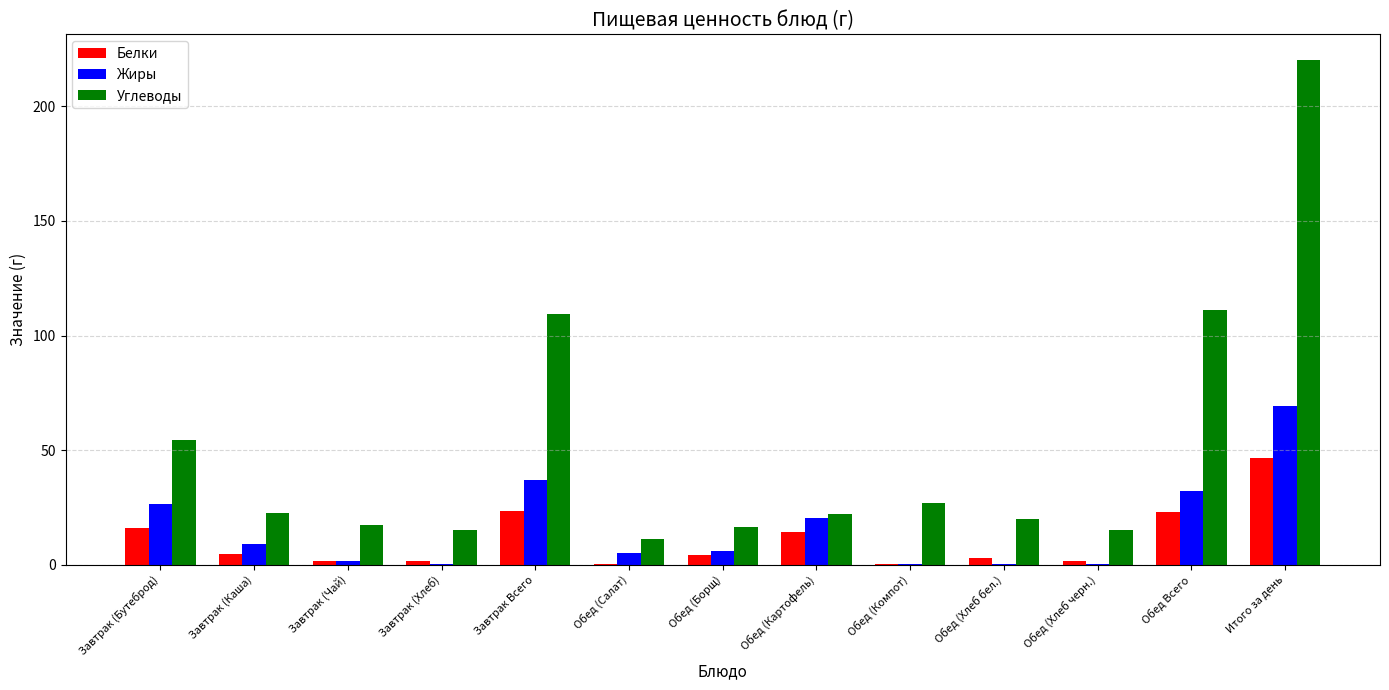

Which label corresponds to the largest value in the chart?

Итого за день